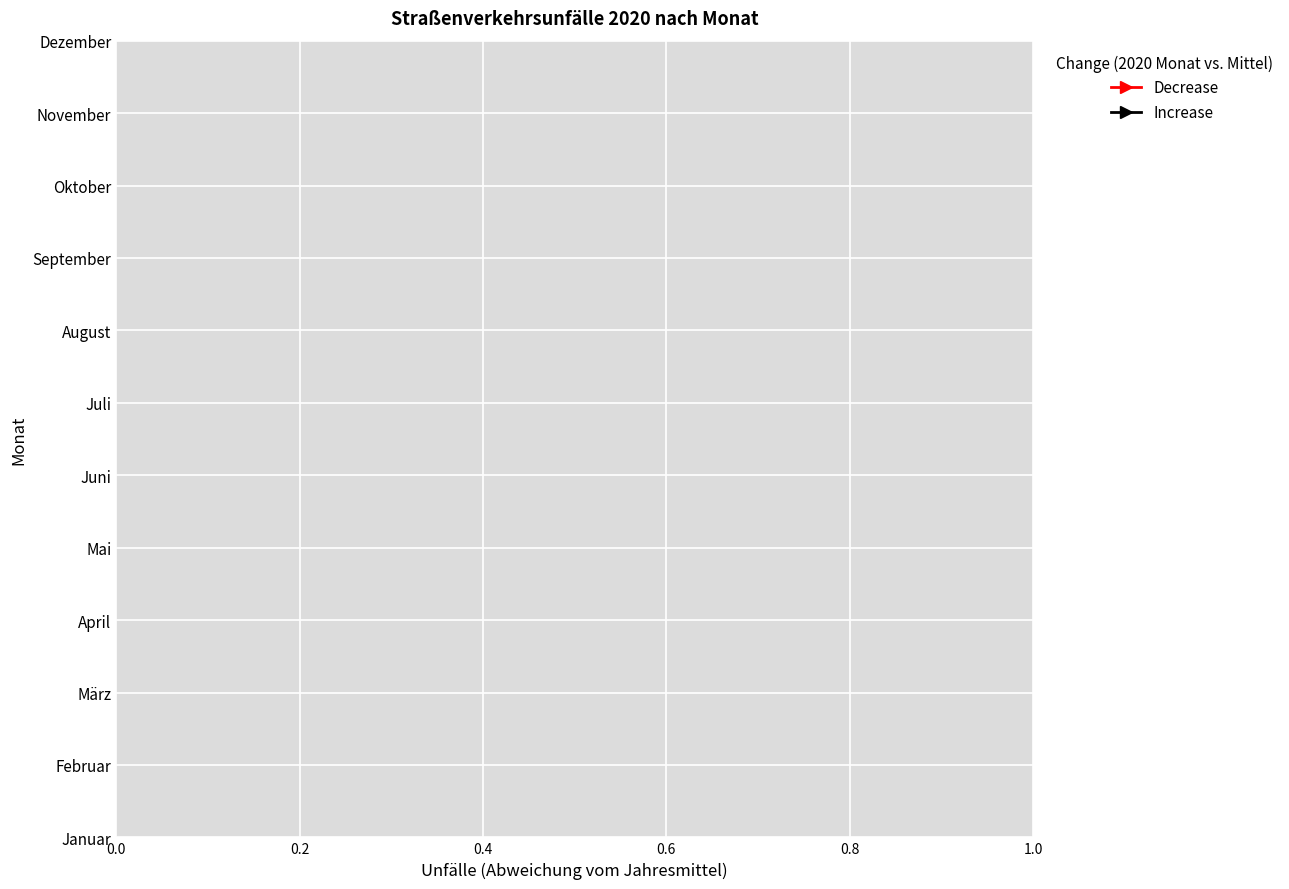

Count the number of data series in this chart.

2